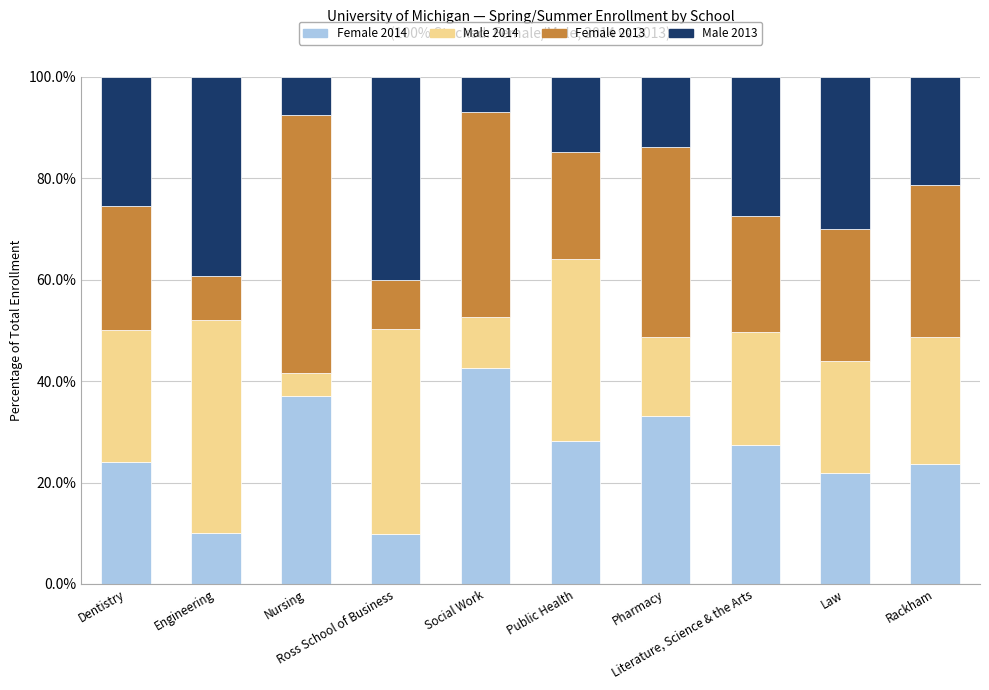

What is the highest value of the Female 2014 series?

42.5